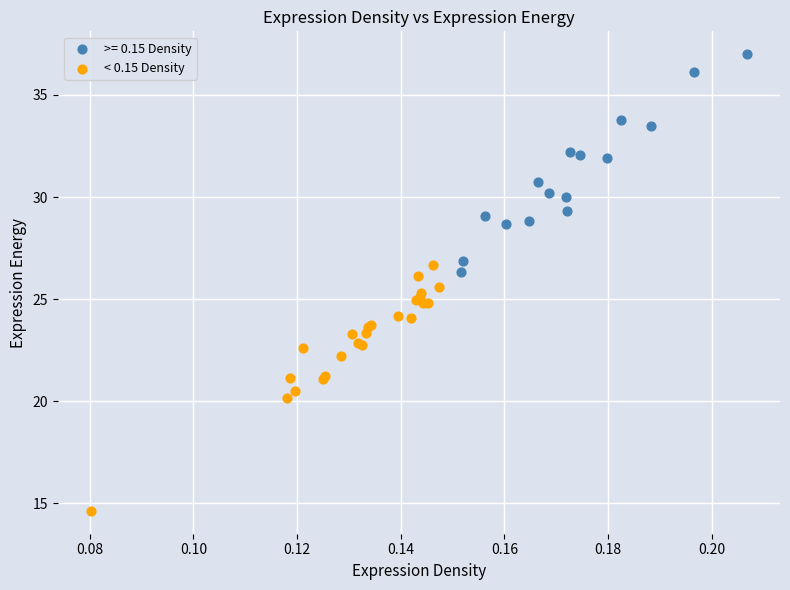

Which series has the largest Y range (max minus min)?

< 0.15 Density